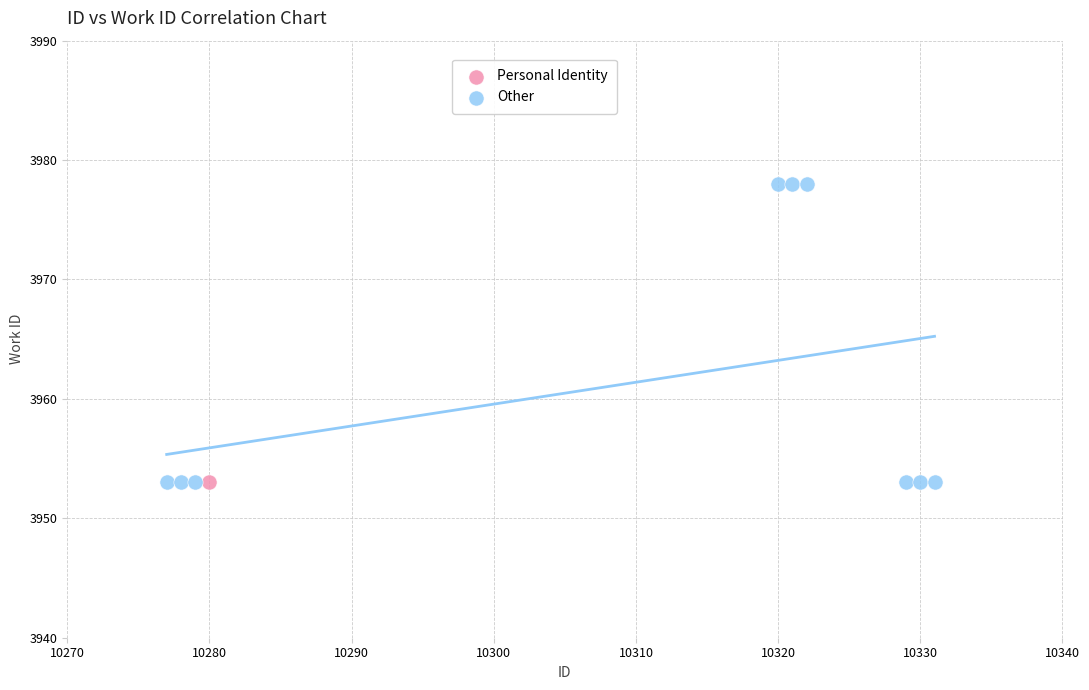

What are all the series names shown in the legend?

Personal Identity, Other